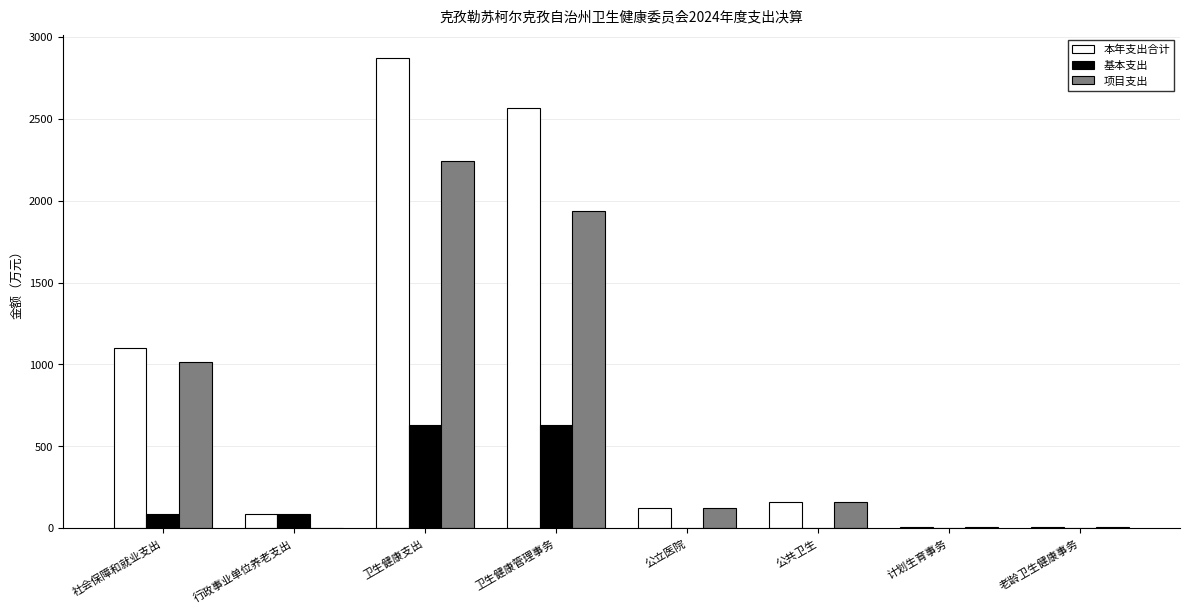

Which series changed the most between 卫生健康管理事务 and 公共卫生?

本年支出合计